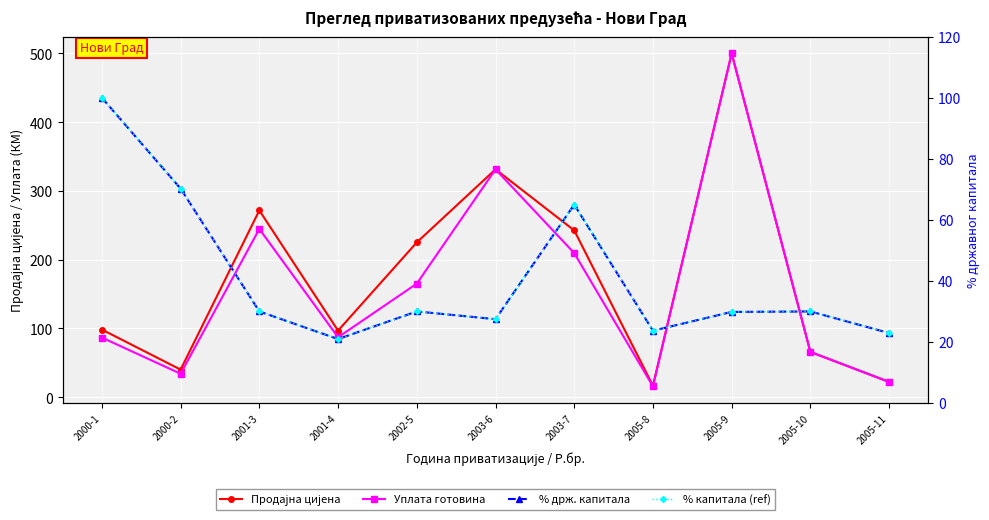

What is the difference between the highest and lowest values at 2005-9?

470.2